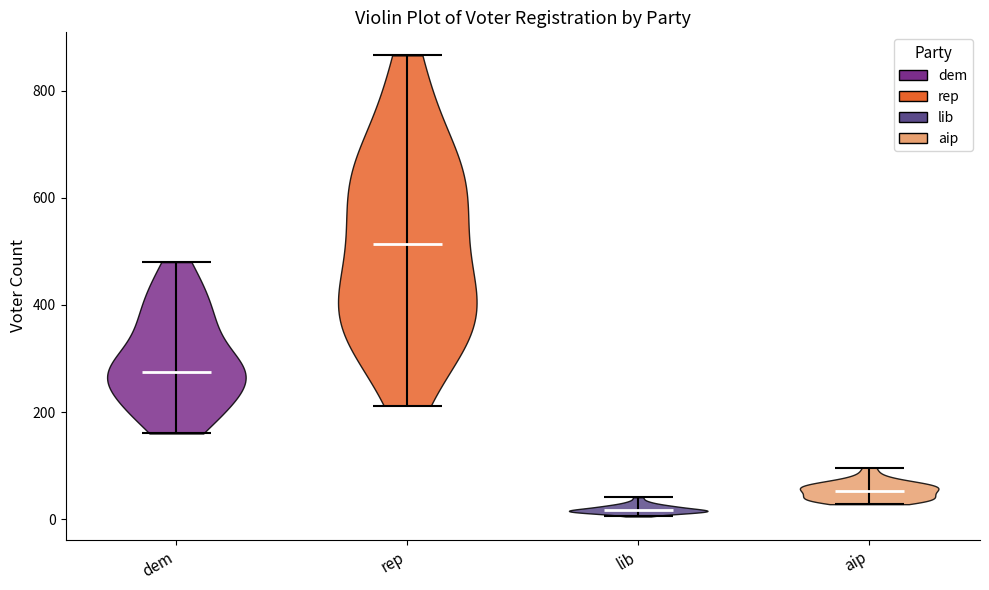

Reading left to right, read every violin against the y-axis: where its median line is, and the lowest and highest points it reaches. The values are not printed on the chart, so give them approximately, as read against the axis.

dem: median line 280, lowest point 160, highest point 480
rep: median line 520, lowest point 220, highest point 860
lib: median line 20, lowest point 0, highest point 40
aip: median line 60, lowest point 20, highest point 100